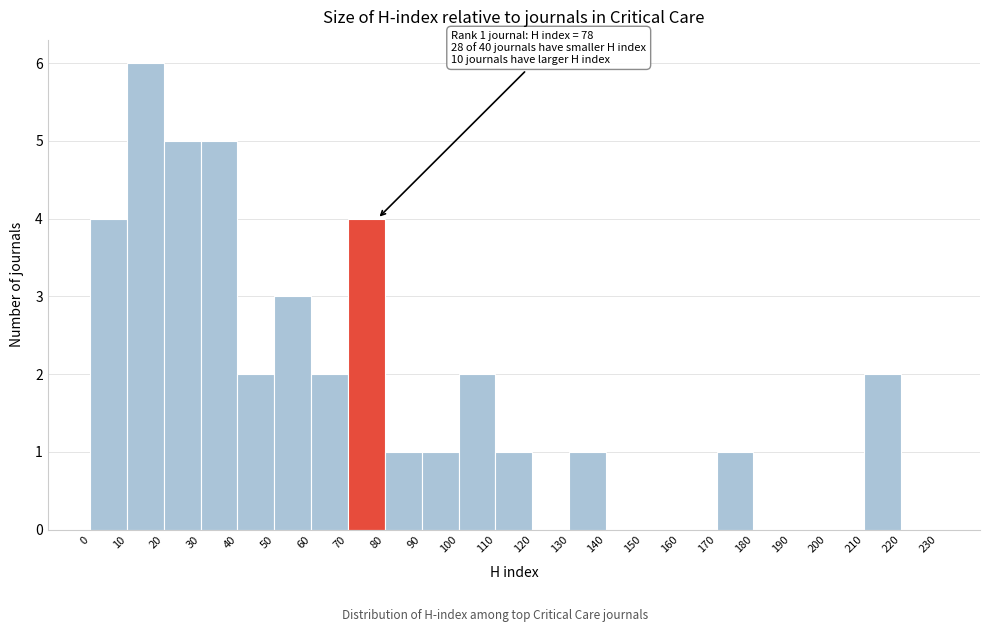

Over which range of the x-axis is the bar tallest?

10 to 20